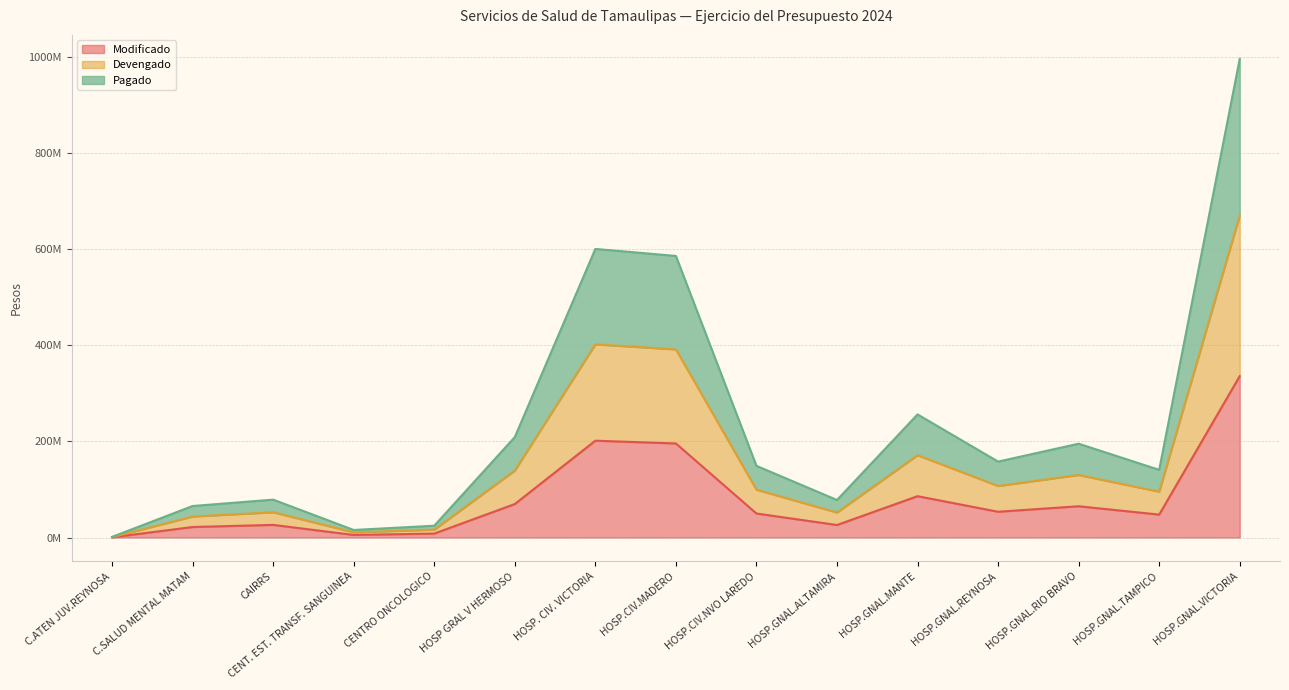

At which label does Devengado first exceed 99559273?

HOSP GRAL V HERMOSO